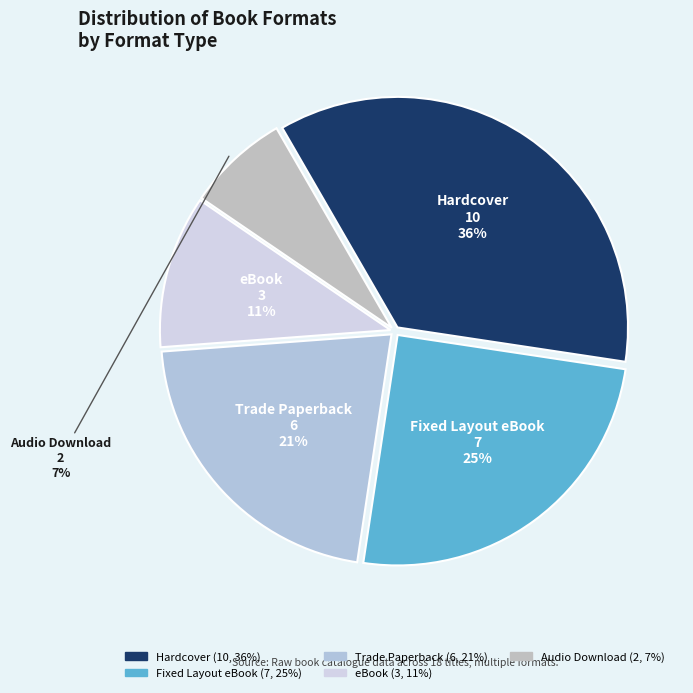

How many slices are in this pie chart?

5